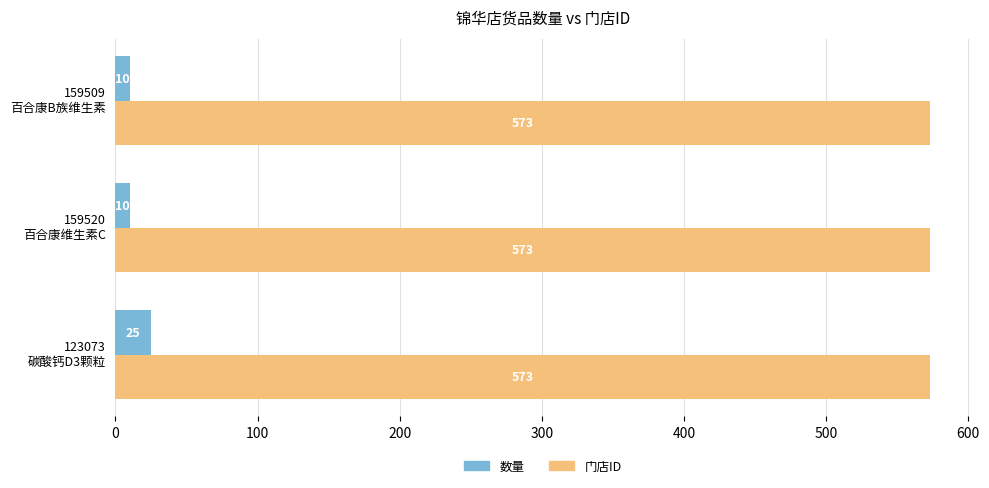

List the series in order of their overall mean, lowest first.

数量, 门店ID